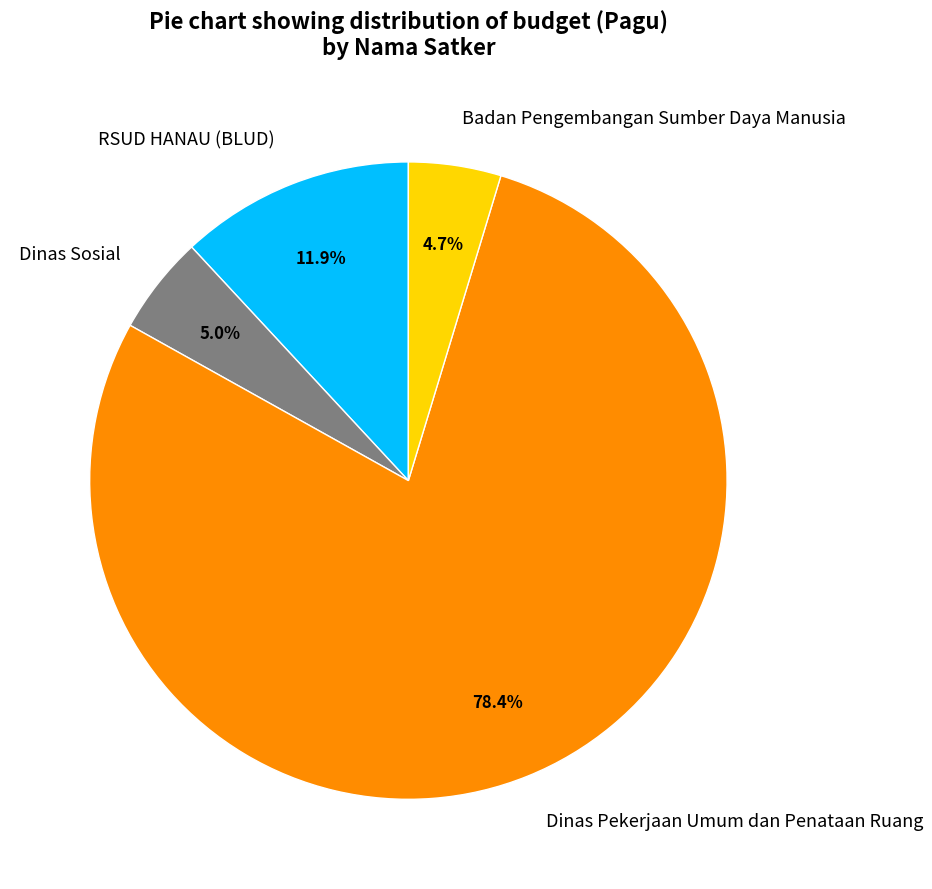

What is the largest slice in the pie chart?

Dinas Pekerjaan Umum dan Penataan Ruang